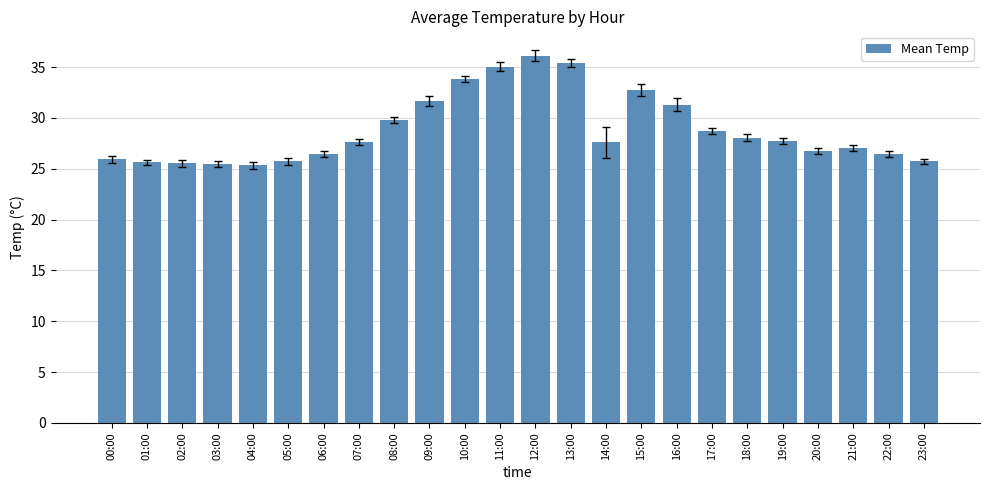

How many series are shown in this chart?

1